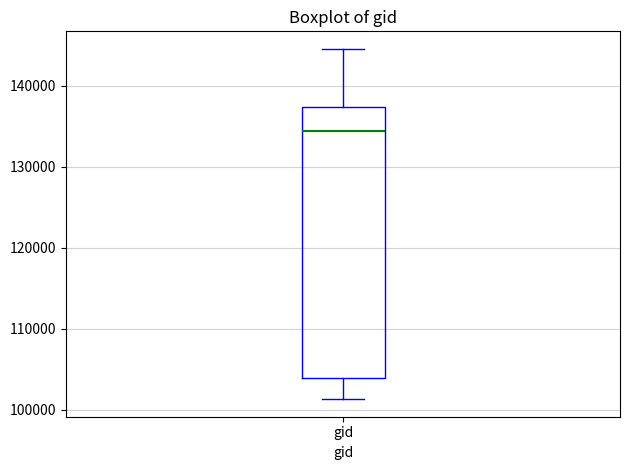

Where does the median line of the box for gid sit on the y-axis? The values are not printed on the chart, so give them approximately, as read against the axis.

134000